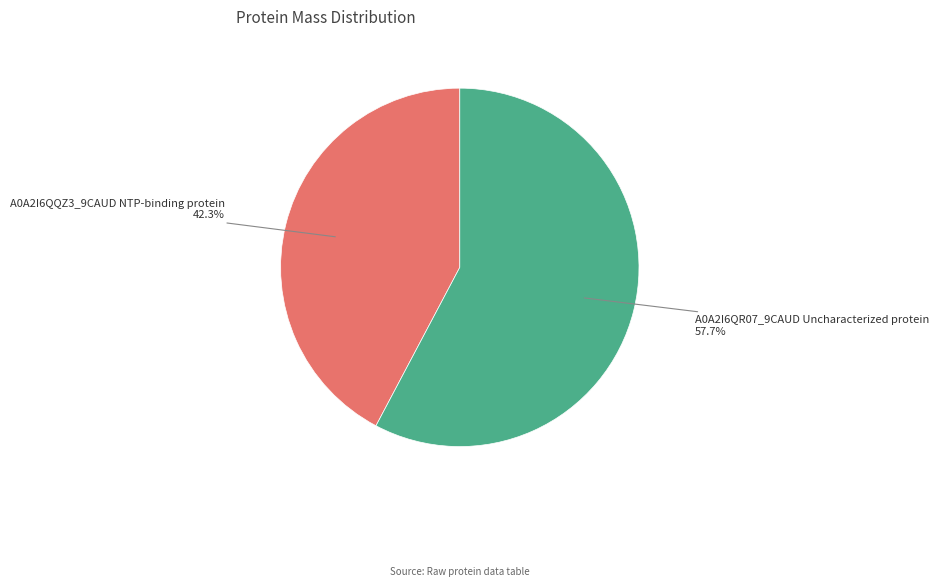

Does any single category account for the majority?

Yes